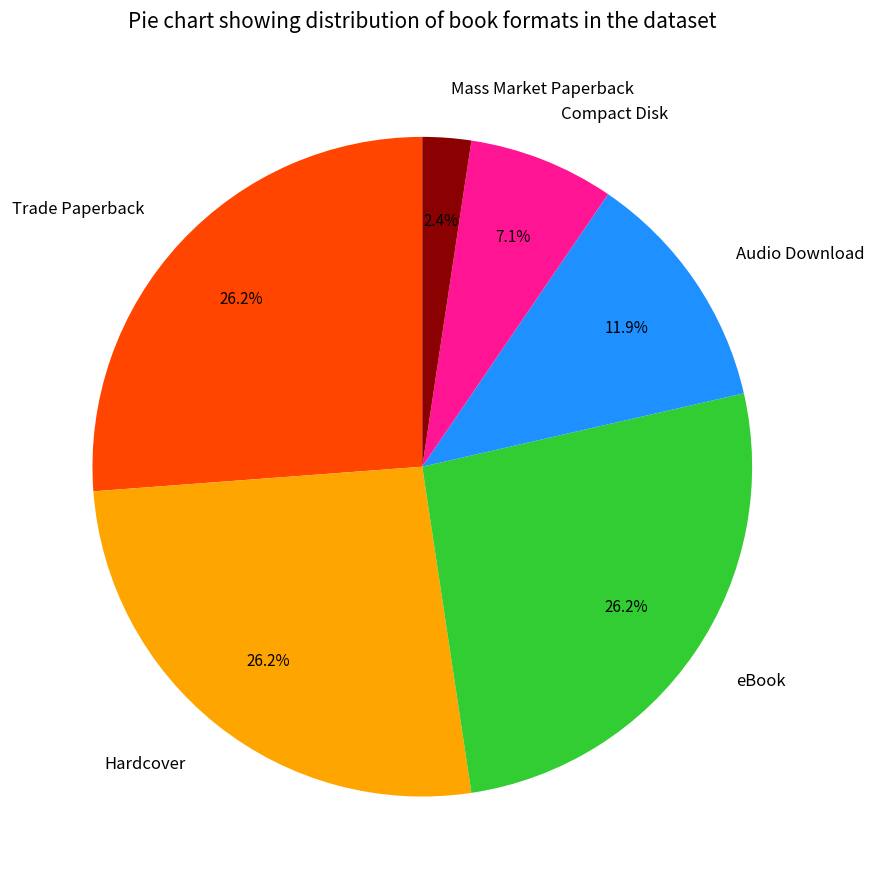

Does Hardcover represent more than half of the total?

No